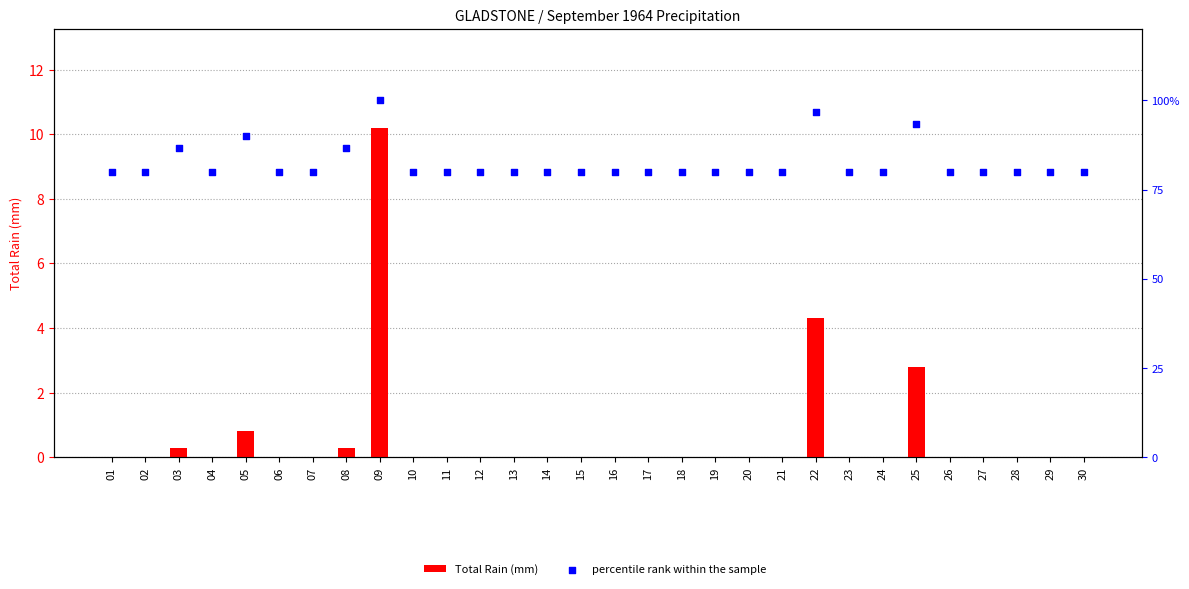

Which series reaches the maximum Y coordinate?

percentile rank within the sample